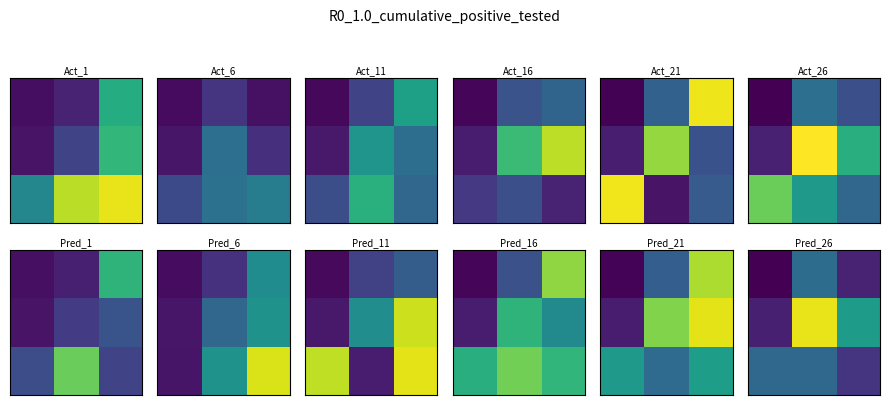

Count the number of data series in this chart.

3